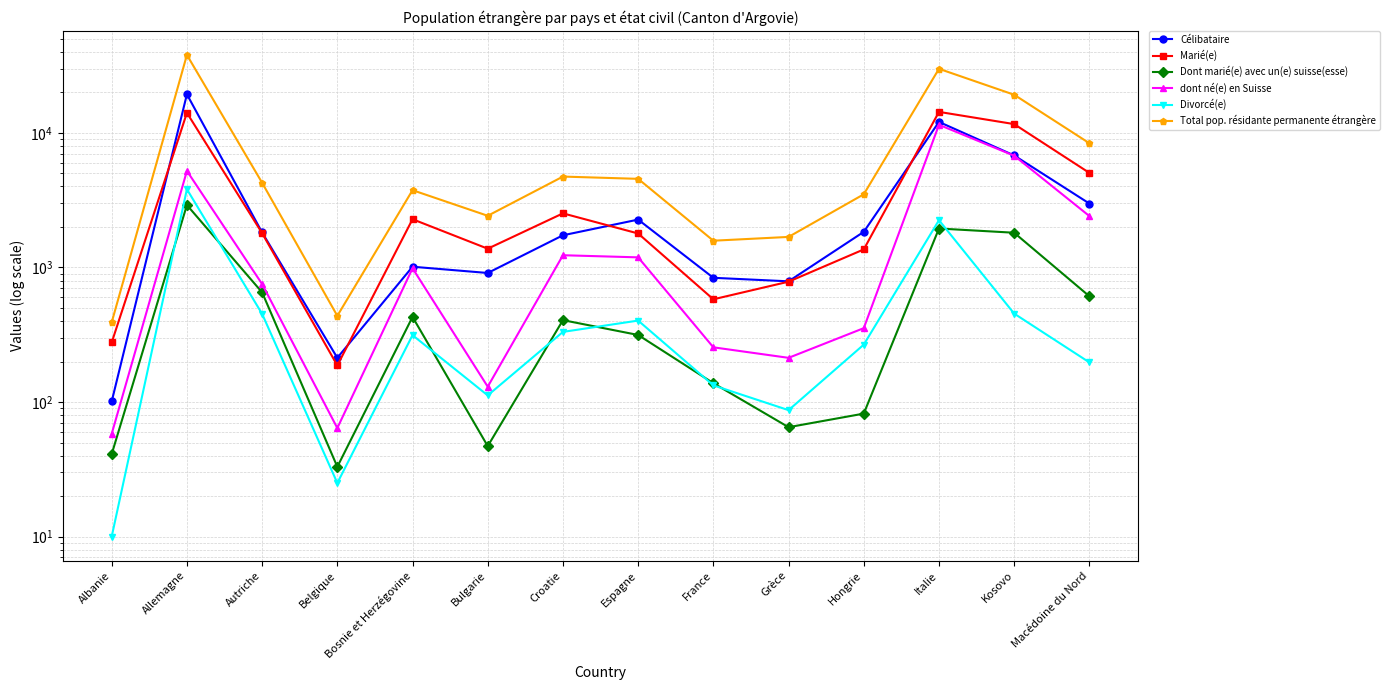

Count the number of data series in this chart.

6